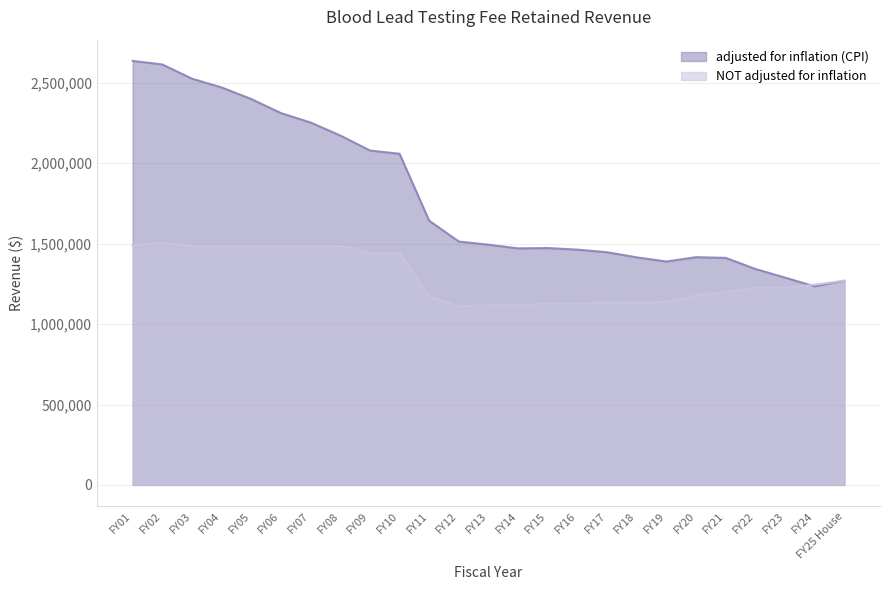

What is the average value of the adjusted for inflation (CPI) series?

1791784